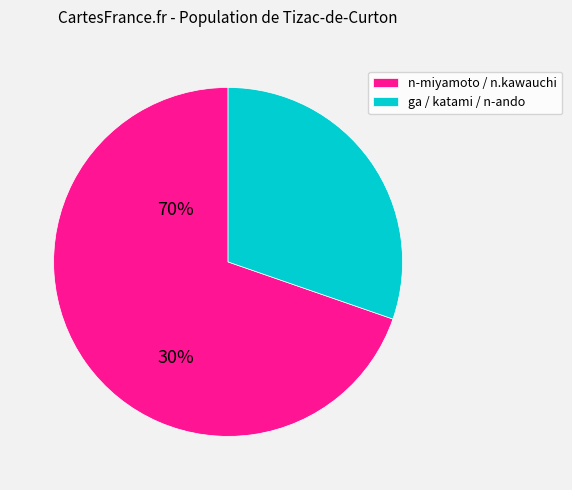

Count the number of slices in the pie.

2